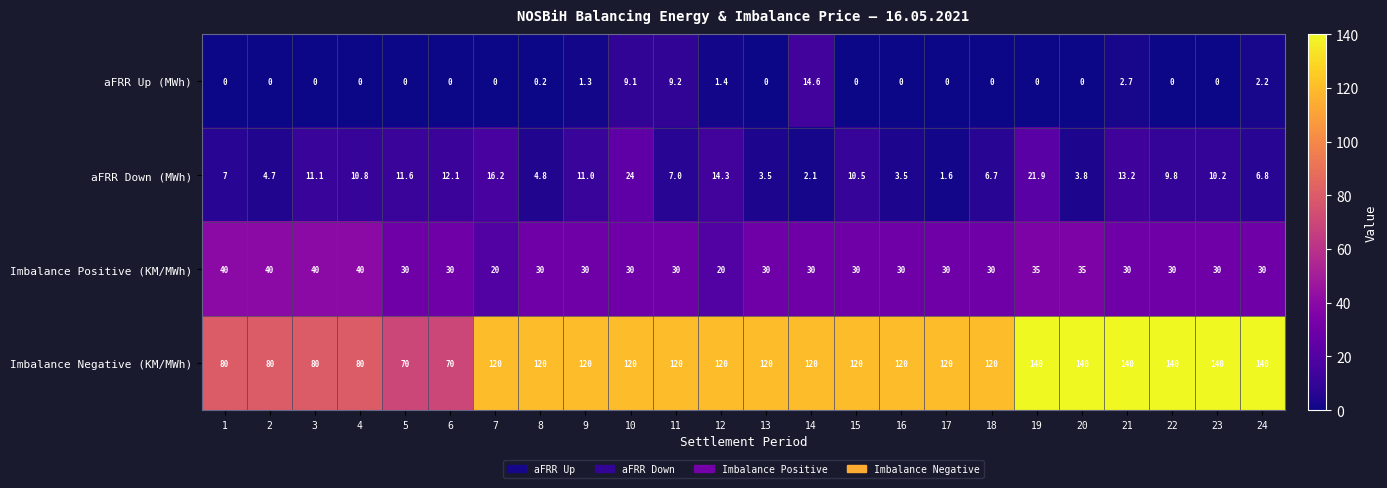

What value does the Imbalance Negative (KM/MWh) series have at 6?

70.0